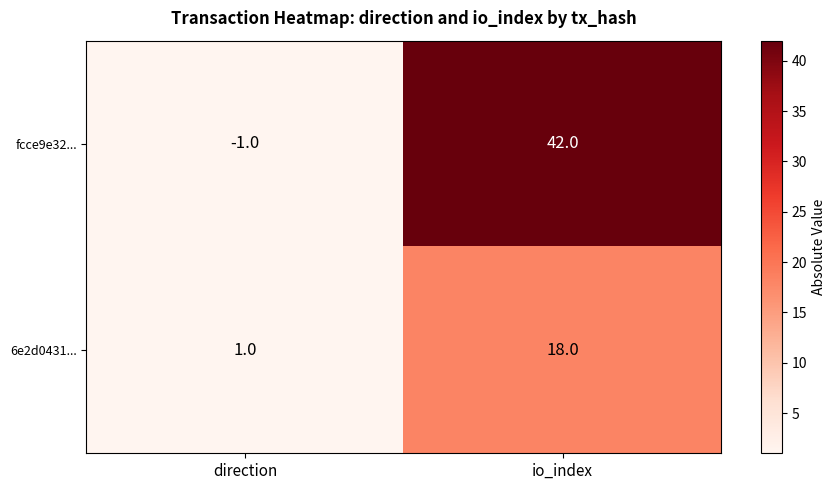

What is the minimum value shown in the chart?

-1